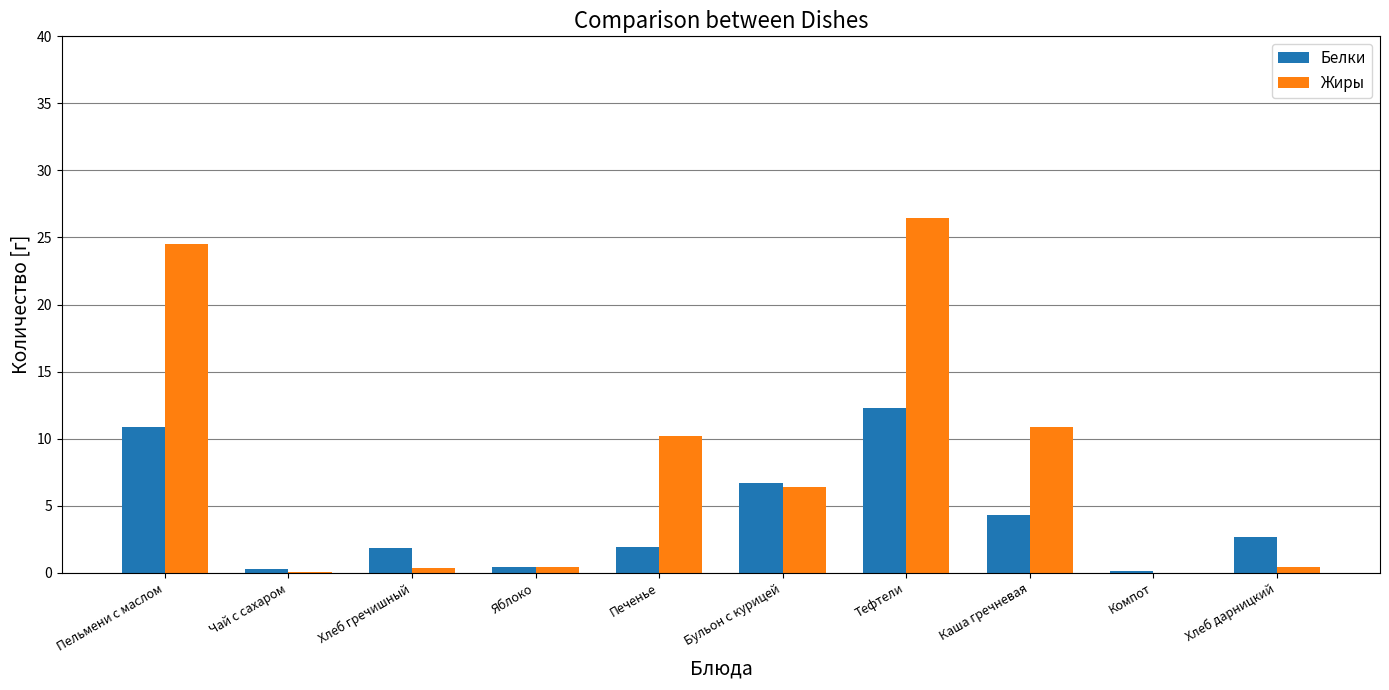

Which series has the largest total across all categories?

Жиры